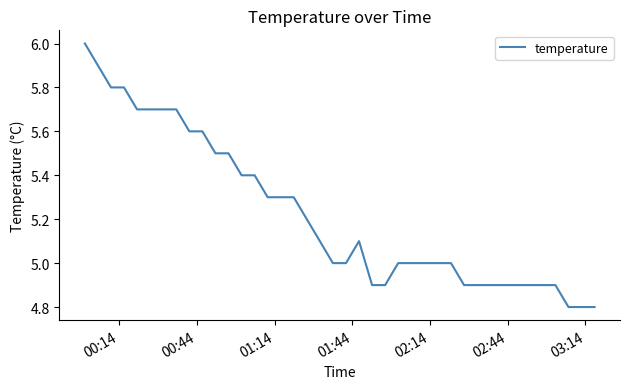

What is the difference between the maximum and minimum values?

1.2